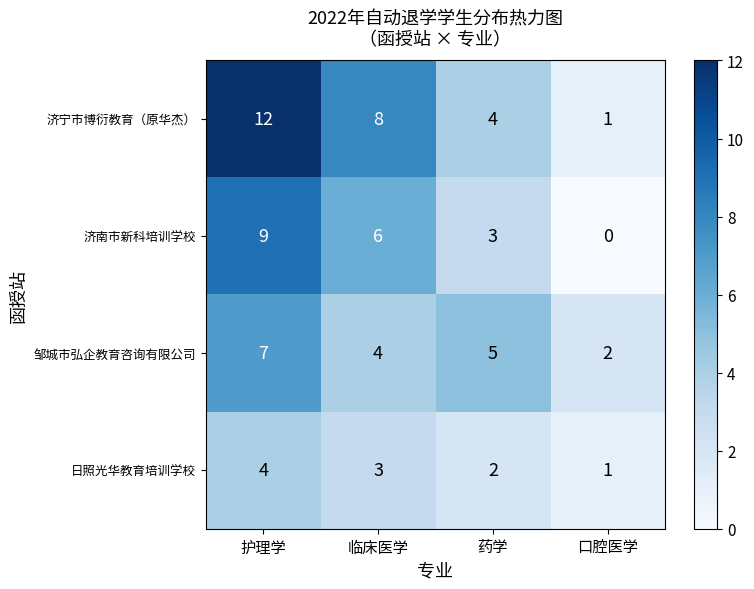

Is it true that 济南市新科培训学校 equals 2 at 药学?

False